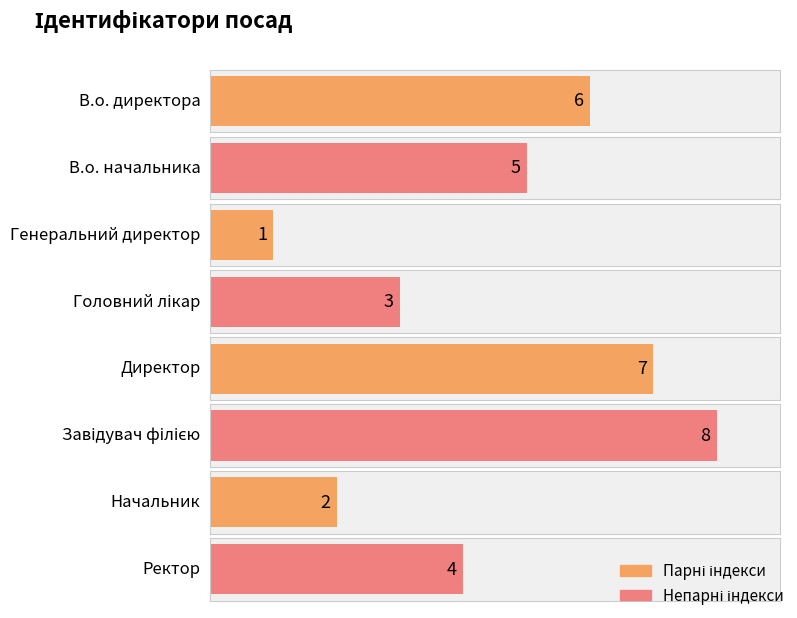

True or false: the data shows 1 at Ректор.

False